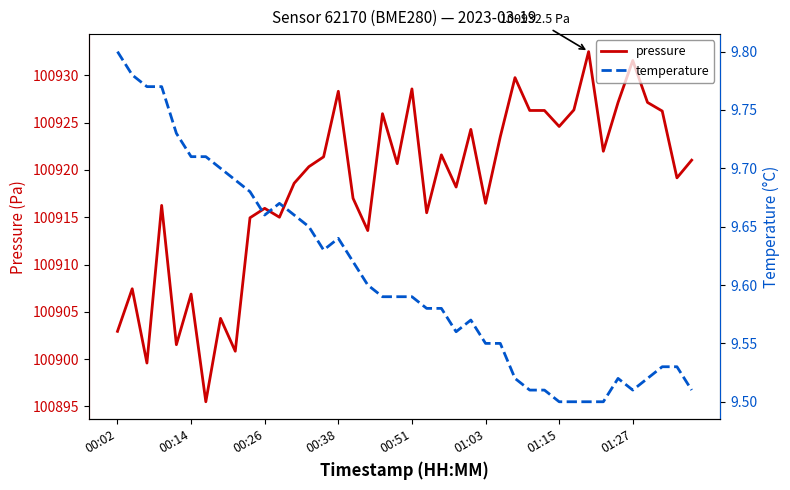

The value of pressure at 01:15 is 24862.4. True or false?

False